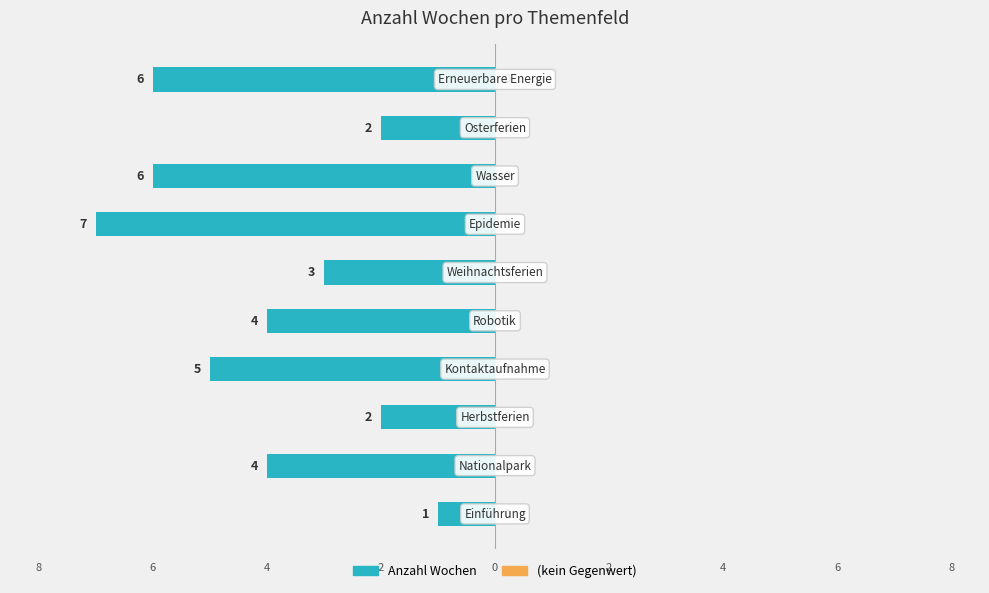

How many bars are there in total?

10